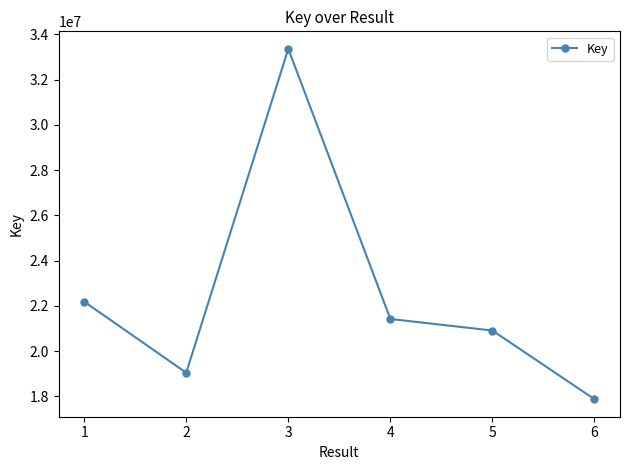

What is the change in value from 2 to 5?

+1863853